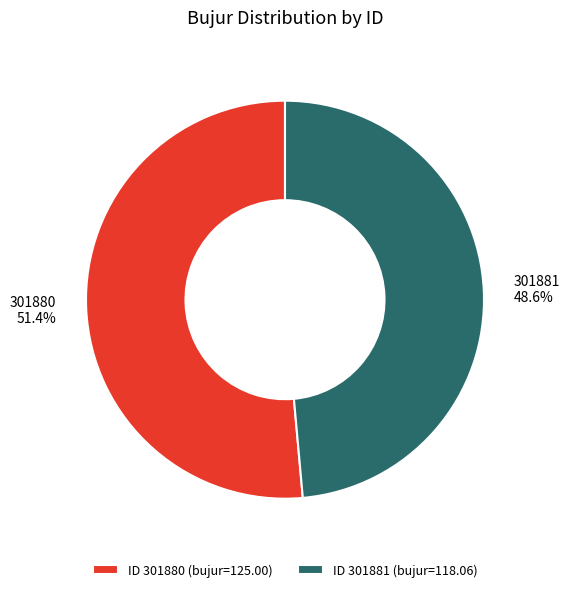

Which category has the biggest portion of the pie?

ID 301880 (bujur=125.00)